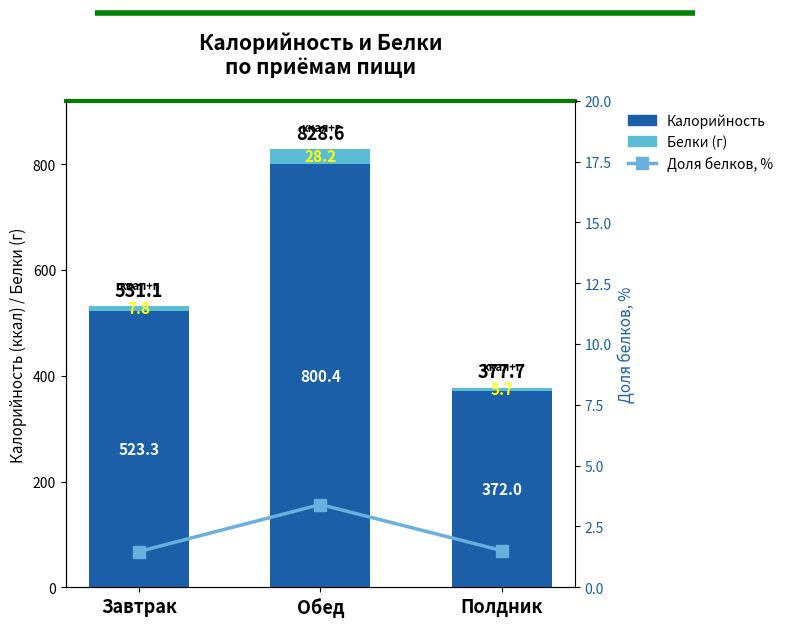

Is the value of Калорийность at Полдник greater than the value of Белки at Обед?

Yes